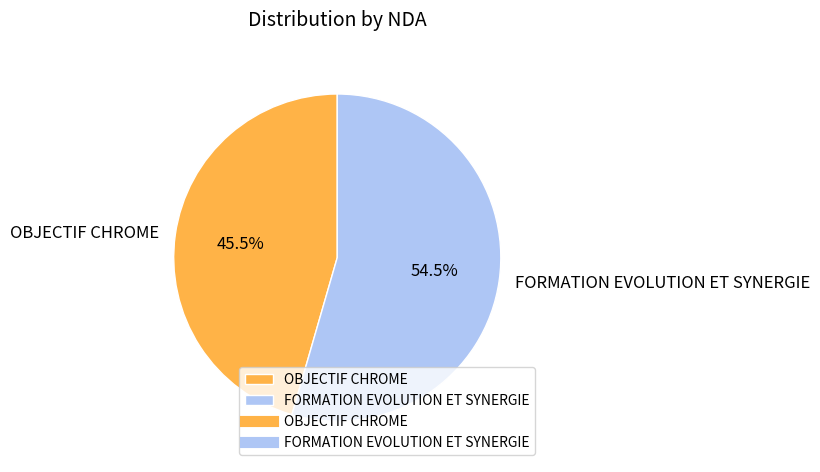

To the nearest percent, what is the combined percentage of FORMATION EVOLUTION ET SYNERGIE and OBJECTIF CHROME?

100%